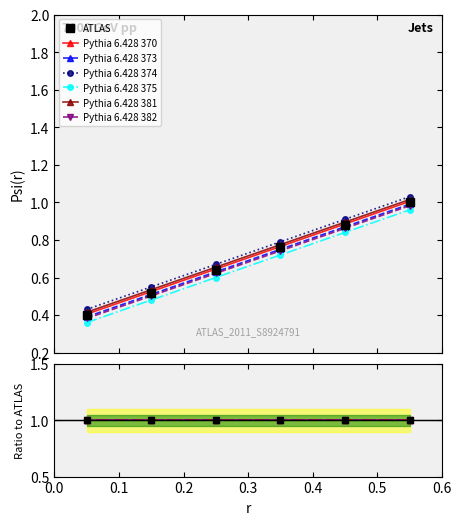

Reading right to left, extract all data points from this chart.

1.0	0.9	0.8	0.6	0.5	0.4